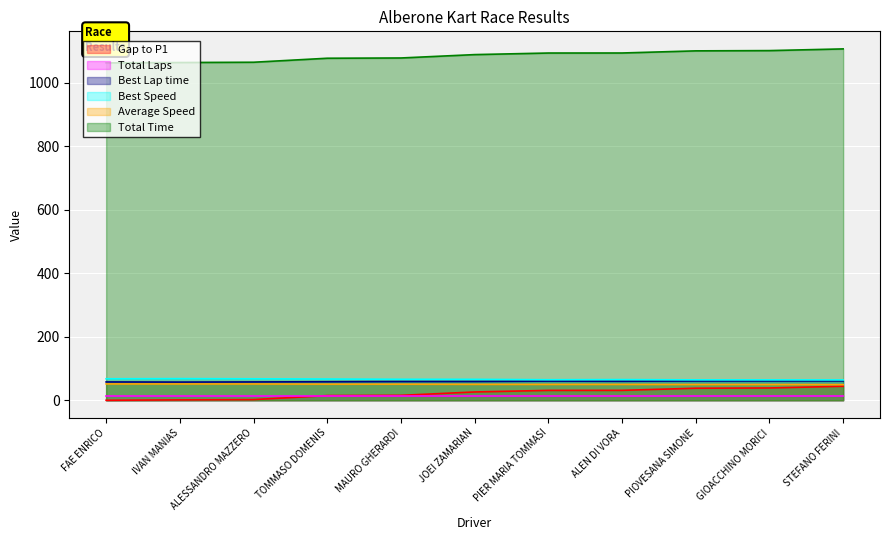

Is the value of Total Time at ALESSANDRO MAZZERO greater than the value of Best Lap time at JOEI ZAMARIAN?

Yes